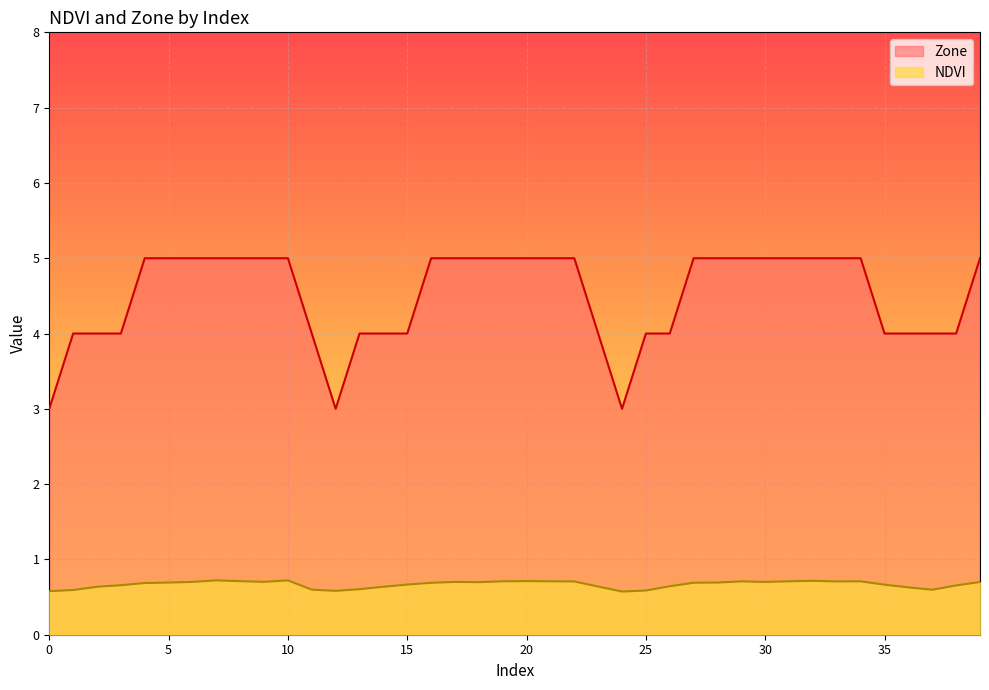

Is it true that Zone equals 8.8 at 34?

False